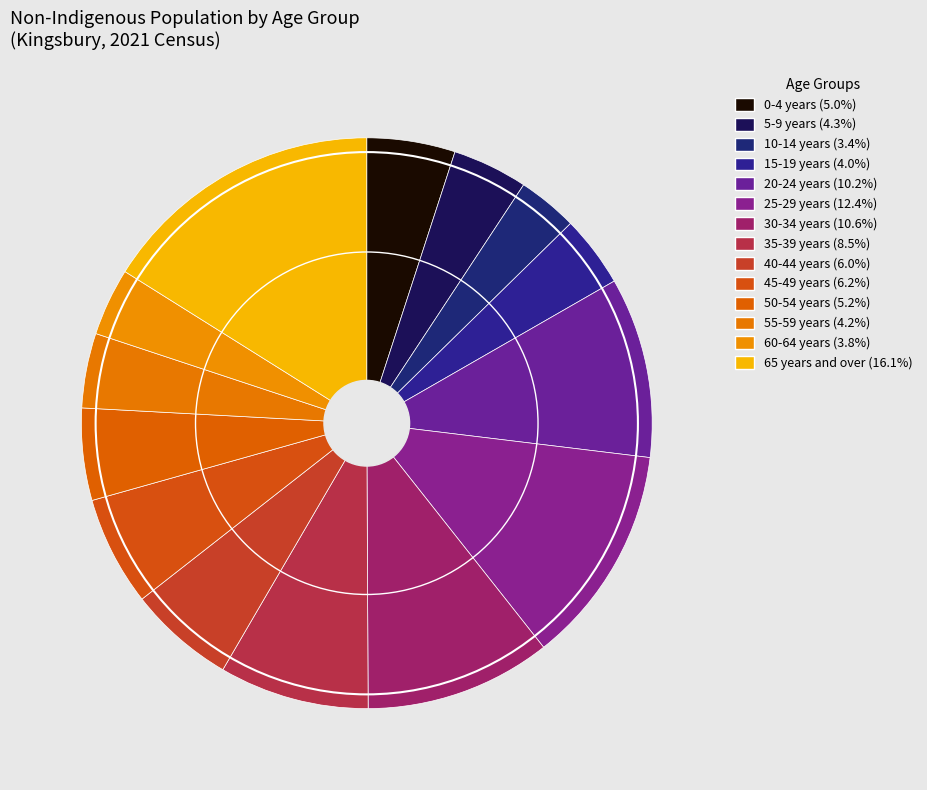

To the nearest percent, what portion does 25-29 years represent?

12%